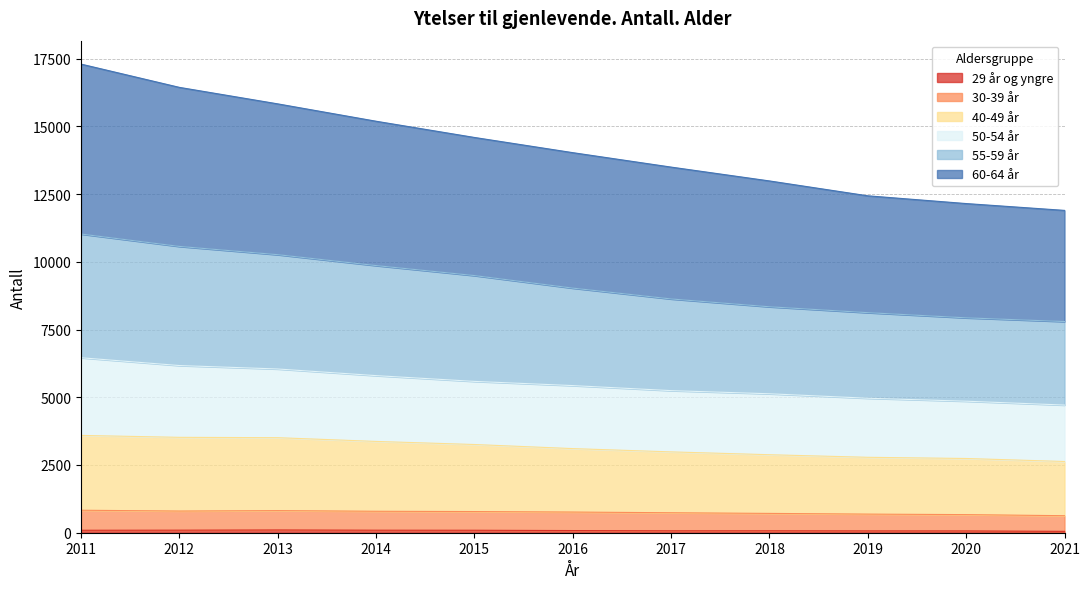

Does the chart display data point markers on the line(s)?

No